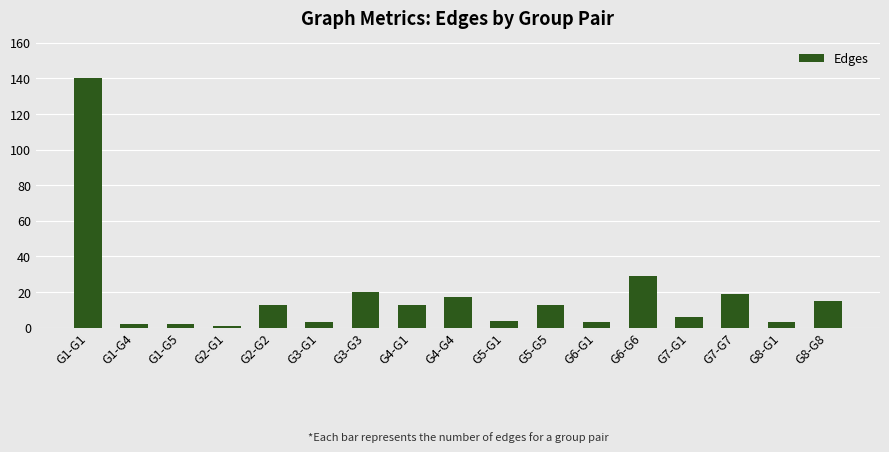

At which label does the data first exceed 13?

G1-G1